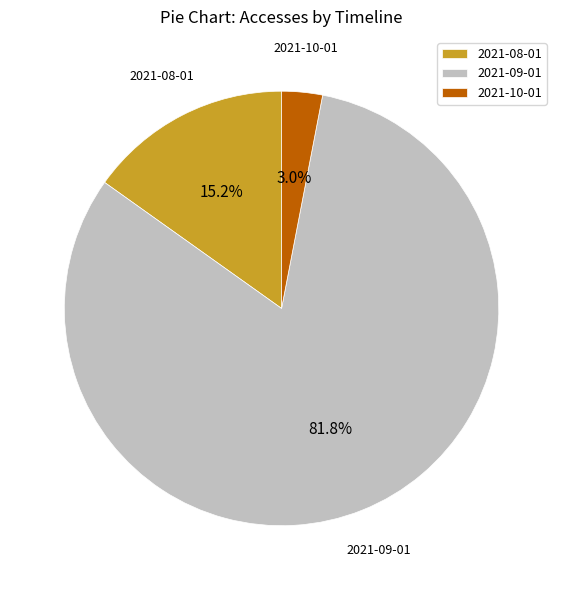

True or false: 2021-08-01 accounts for 3% of the total.

False